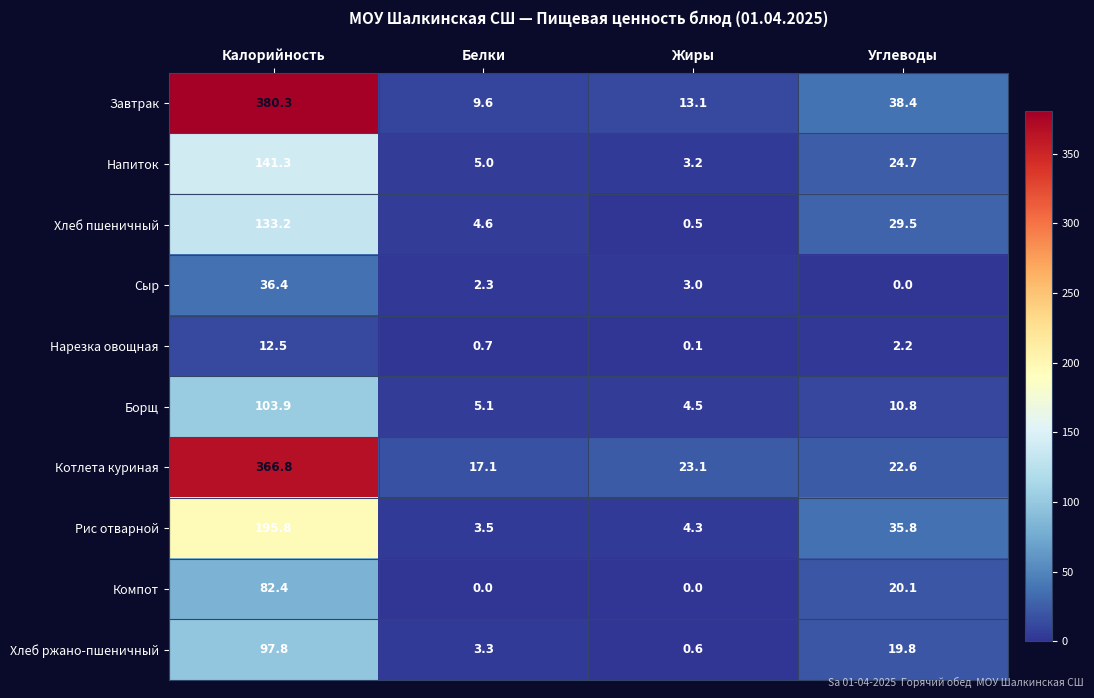

Which series changed the most between Калорийность and Белки?

Завтрак